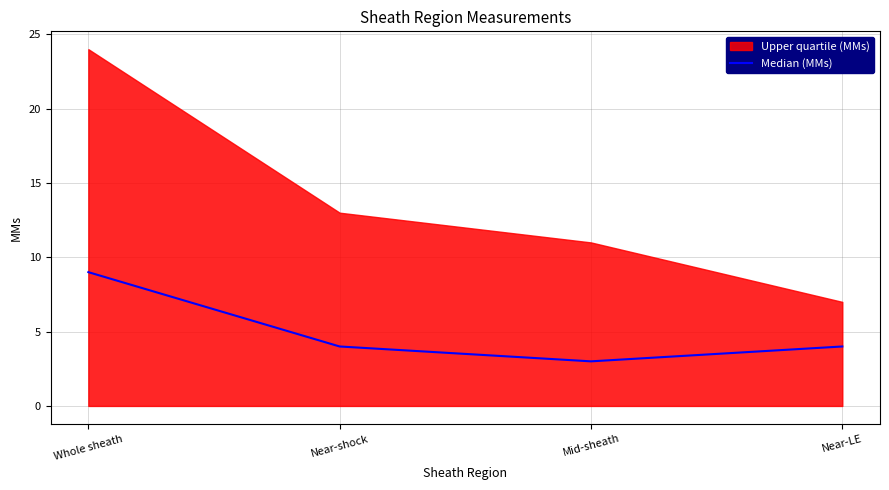

What is the smallest value displayed?

3